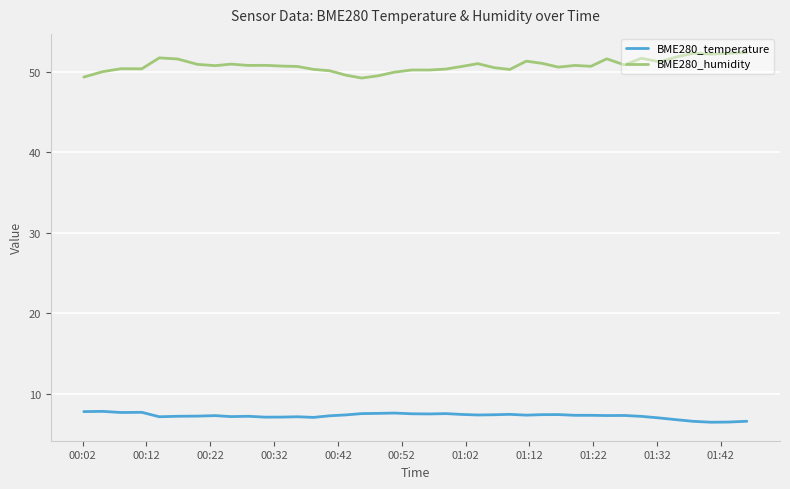

Which series has the largest total across all categories?

BME280_humidity